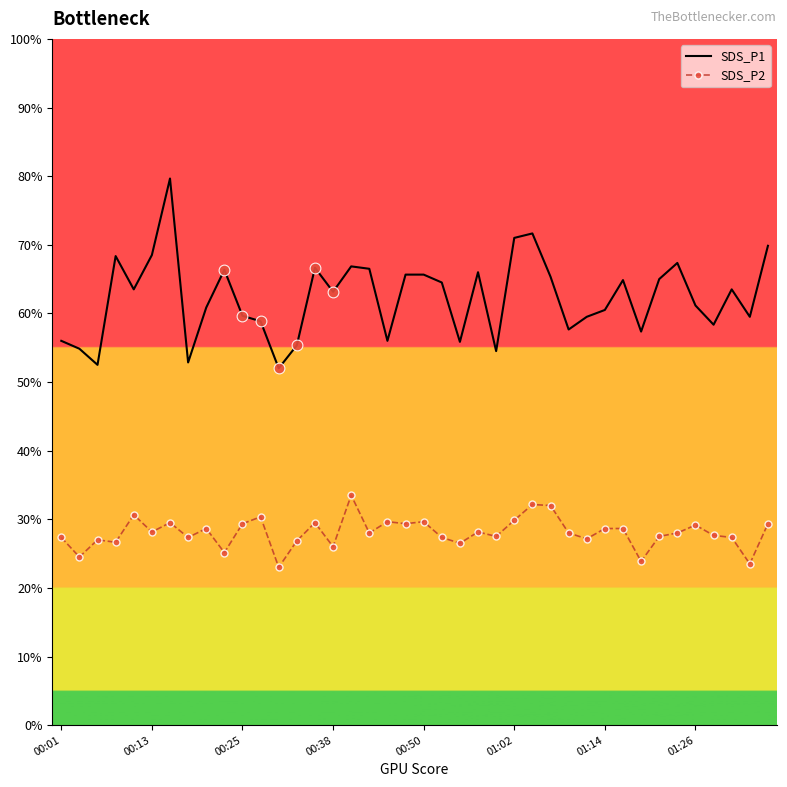

What are all the series names shown in the legend?

SDS_P1, SDS_P2